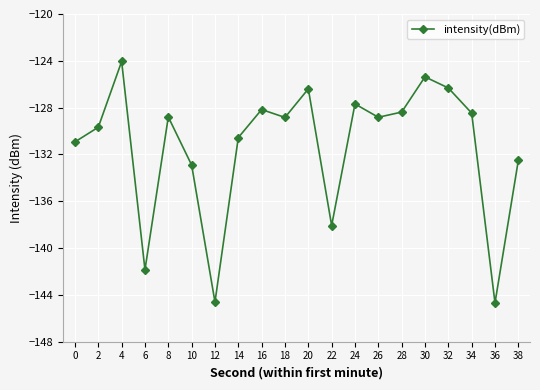

What is the difference between the maximum and minimum values?

20.6